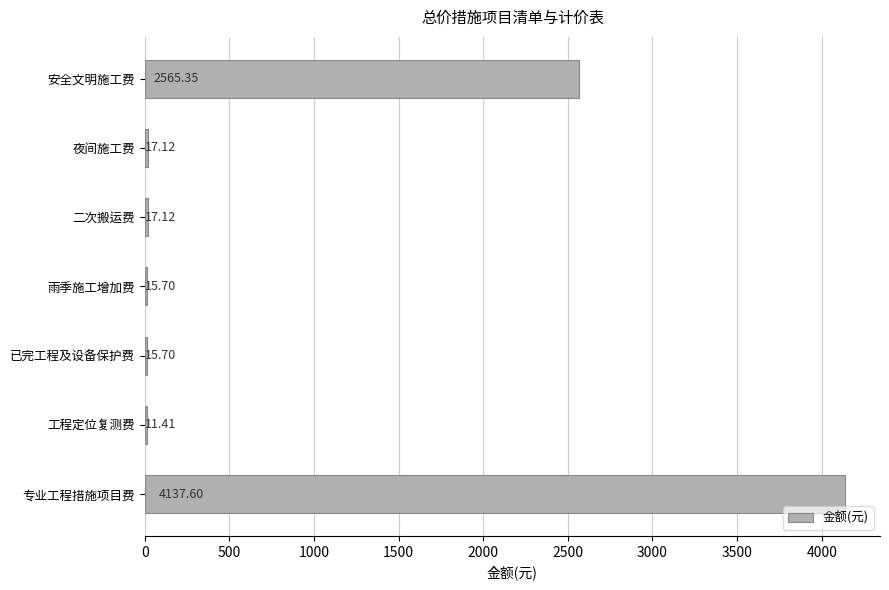

What is the maximum value shown in the chart?

4137.6